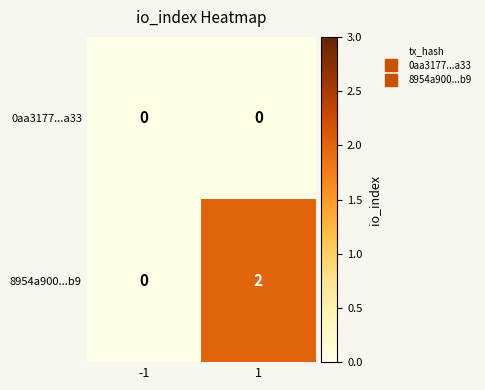

List the series in order of their overall mean, lowest first.

0aa3177...a33, 8954a900...b9